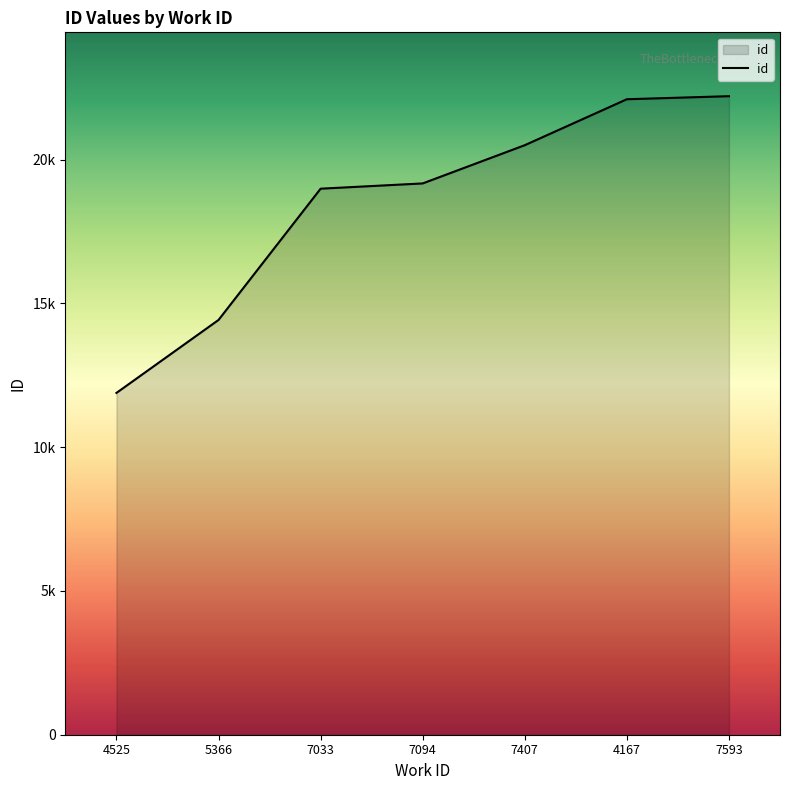

Reading right to left, list all the values displayed in this chart.

7593=22207	4167=22101	7407=20503	7094=19173	7033=18990	5366=14425	4525=11887